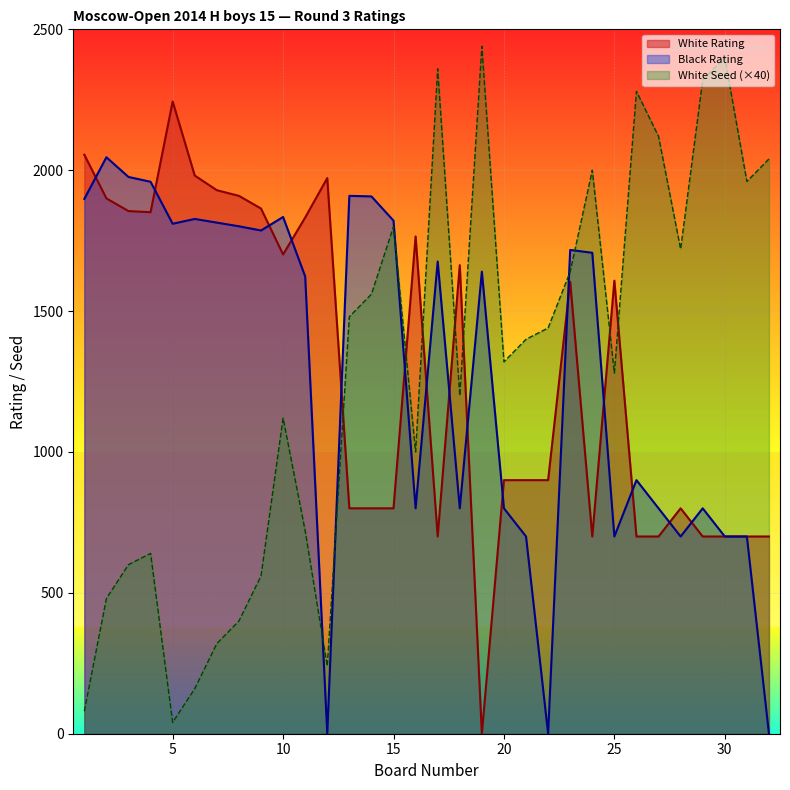

What is the difference between the White Seed values at 6 and 23?

1480